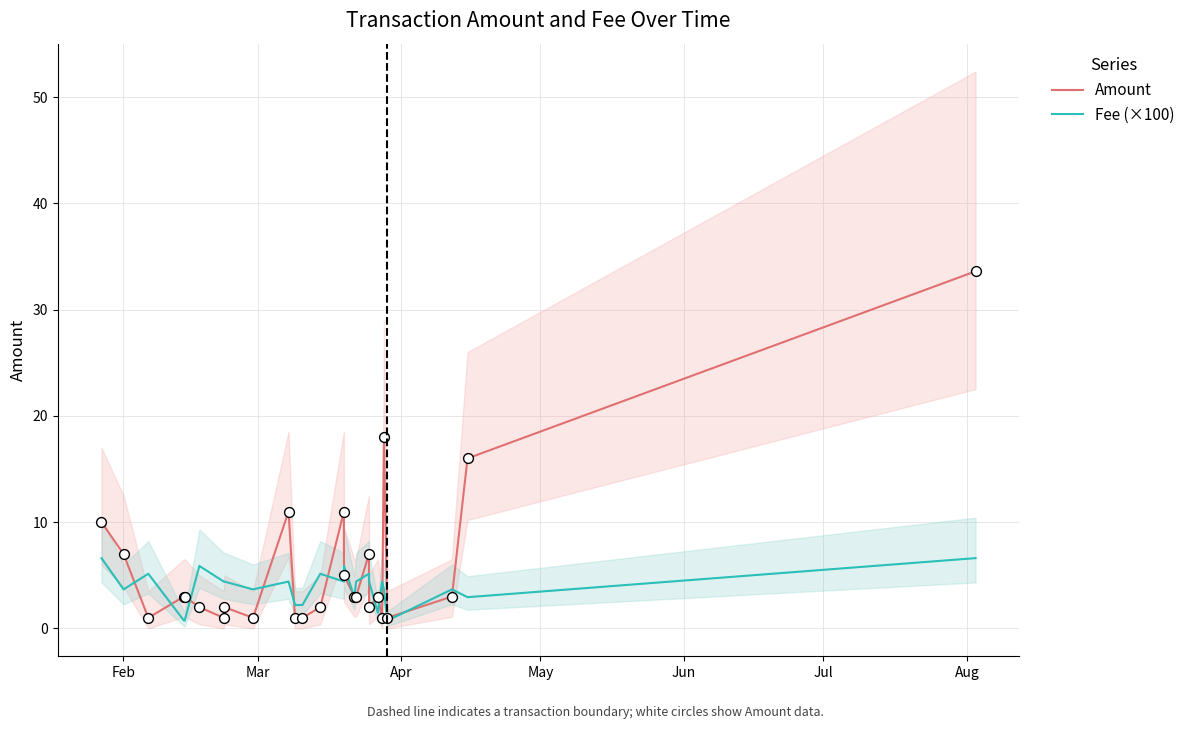

Which series has the largest total across all categories?

Amount